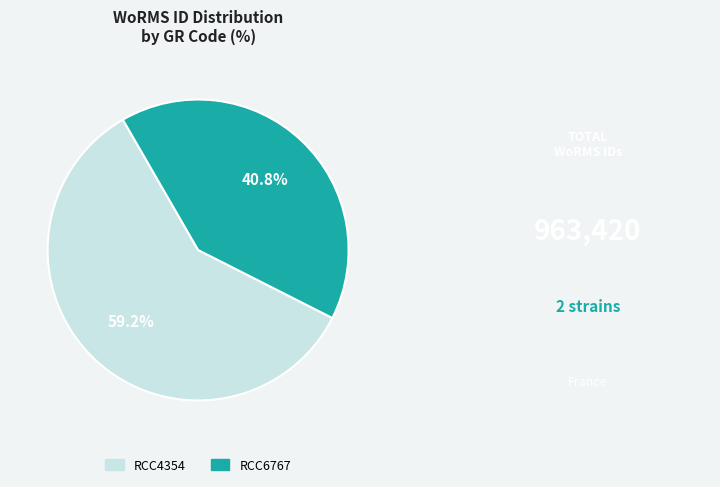

How many slices are in this pie chart?

2